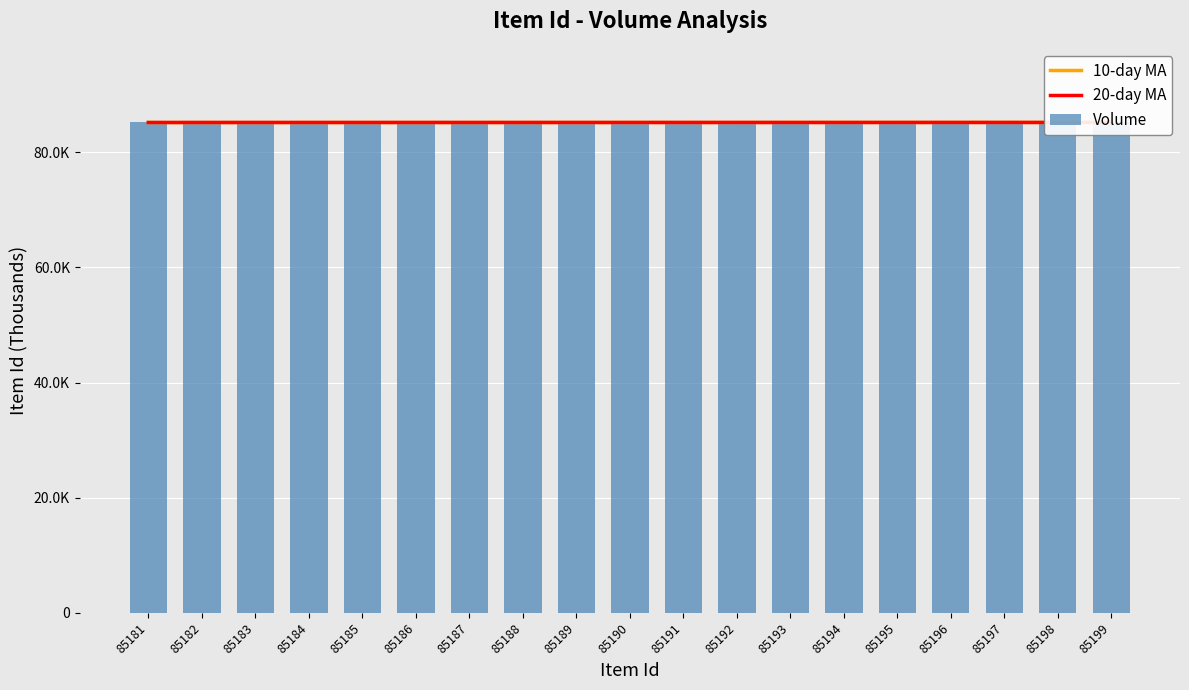

Where does the 20-day MA series first go above 85185?

85190